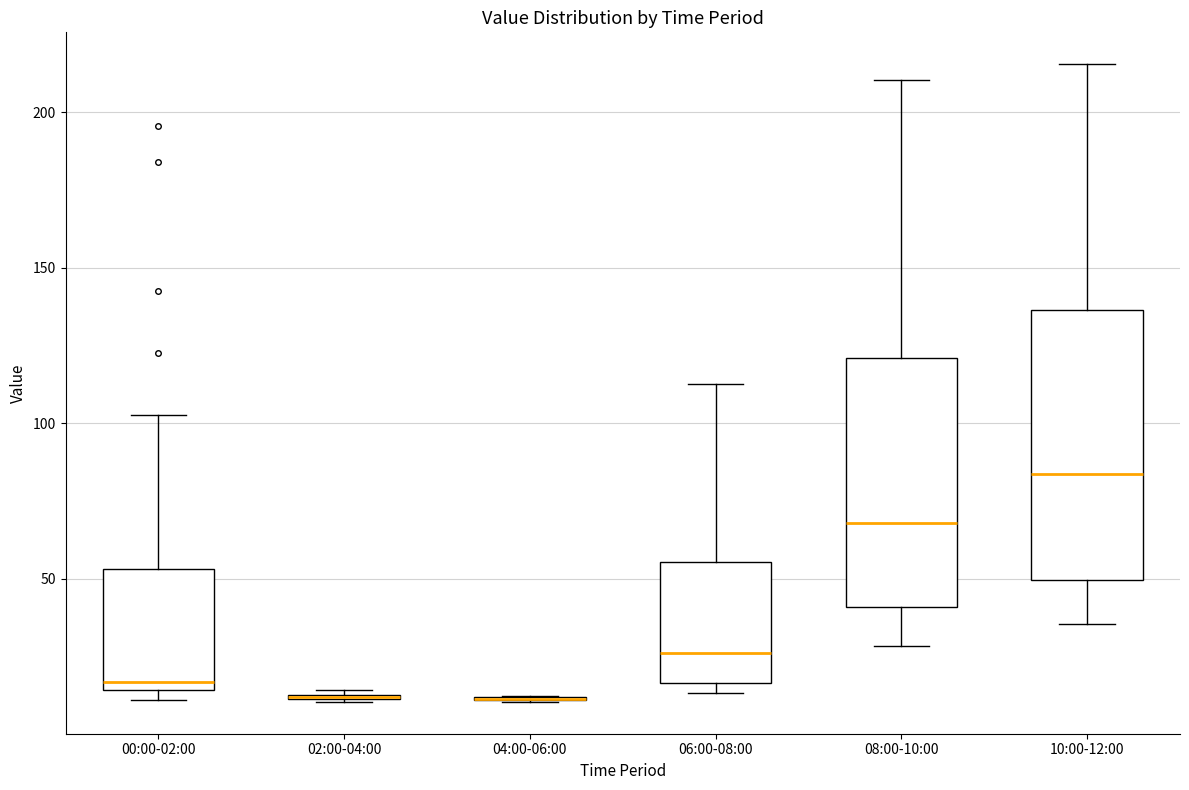

Where is the upper edge of the box for 08:00-10:00 on the y-axis? The values are not printed on the chart, so give them approximately, as read against the axis.

120